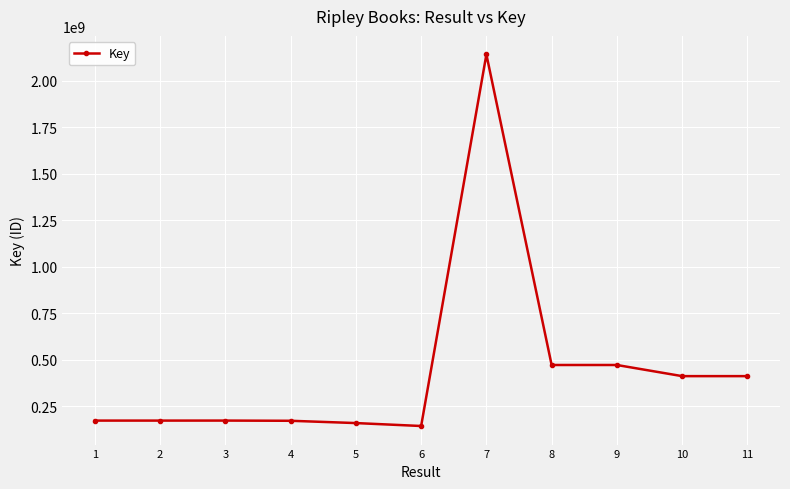

How many lines are shown in the chart?

1